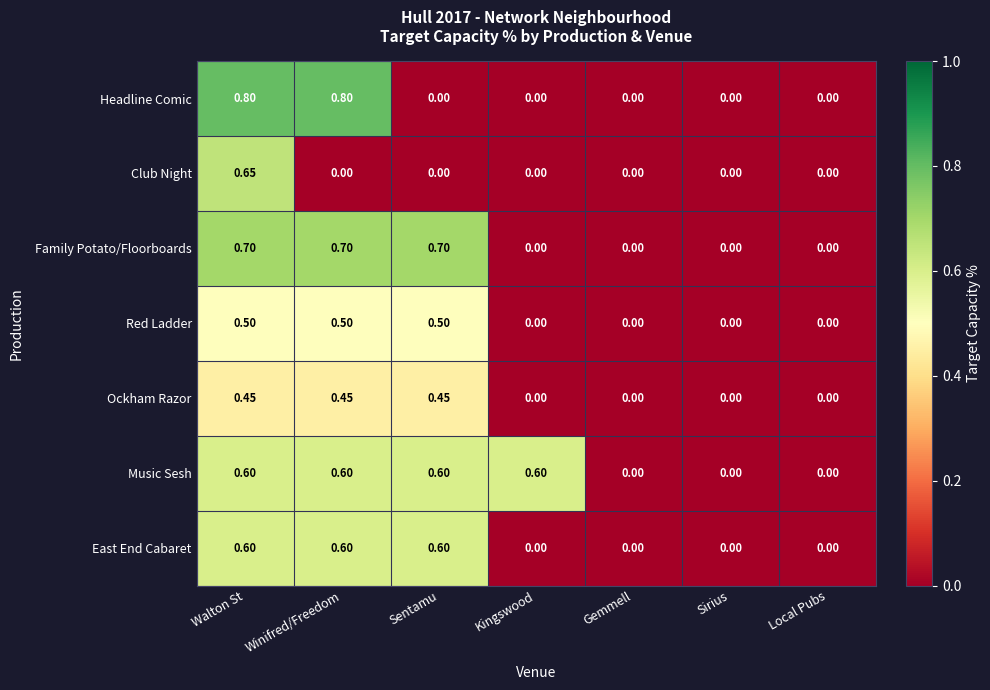

Which series has the largest range (max minus min)?

Headline Comic